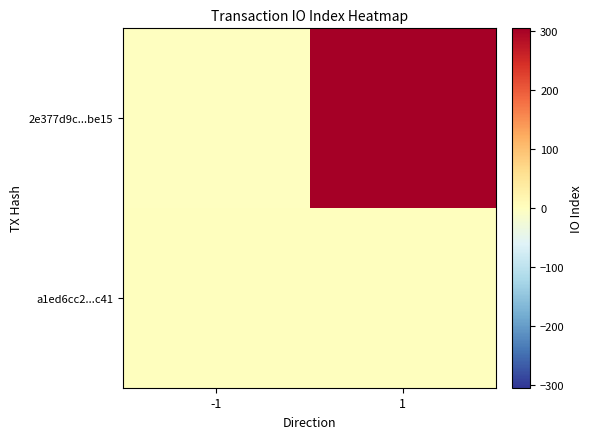

Which series has the largest total across all categories?

2e377d9c...be15